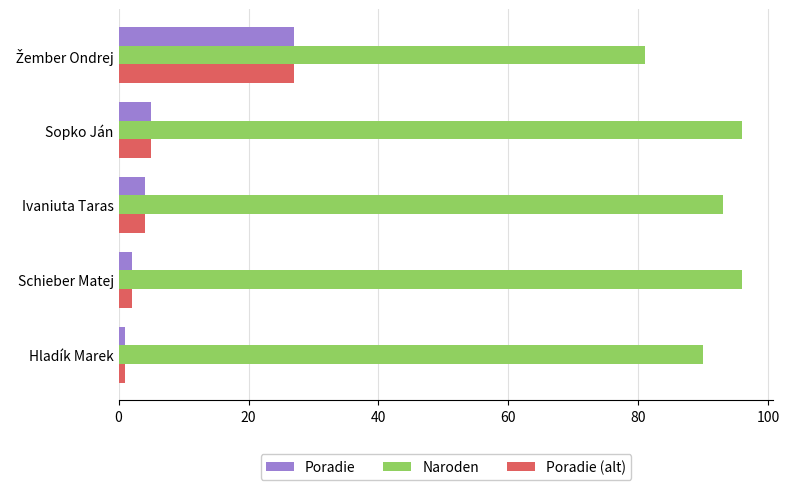

Is it true that Naroden equals 51 at Schieber Matej?

False